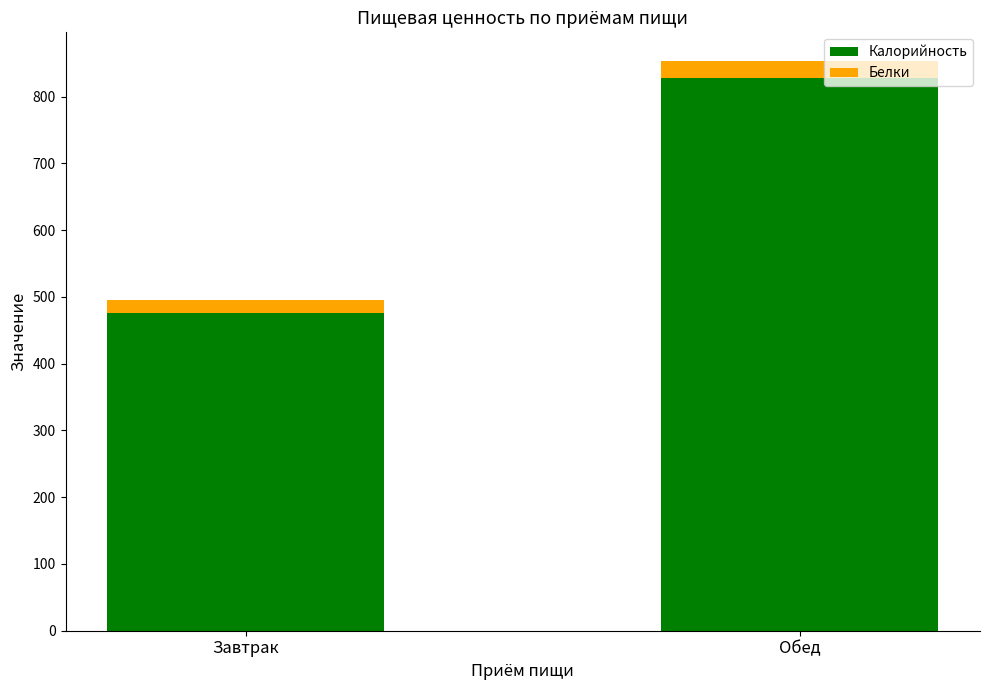

At which label is Калорийность closest to 651?

Завтрак